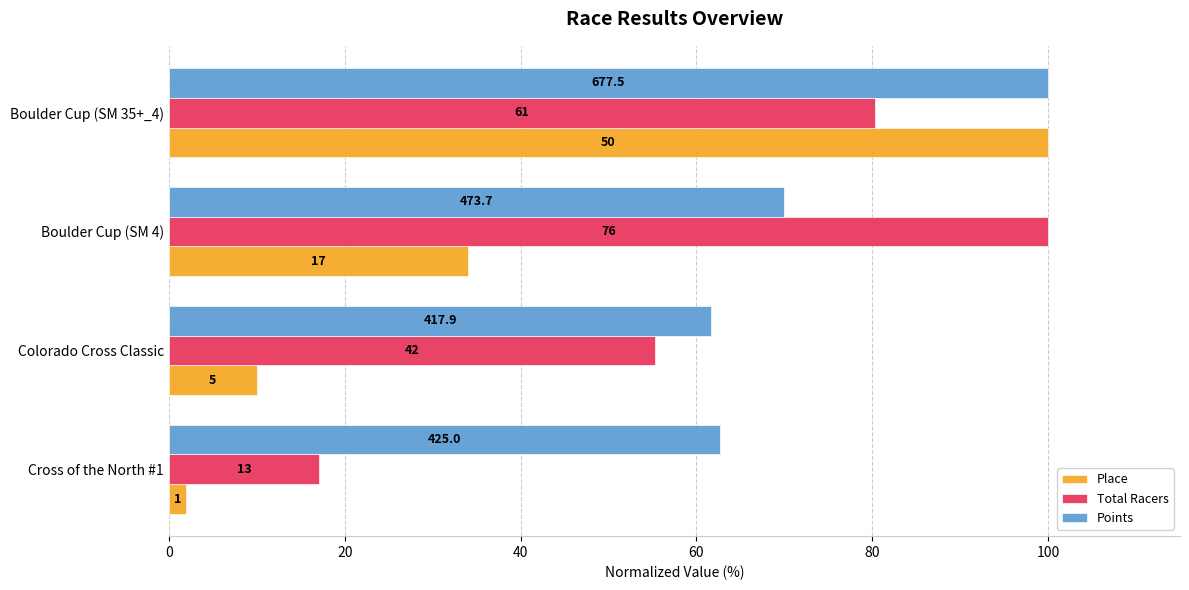

Reading left to right, transcribe all the data shown in this chart.

Place: 2.0	10.0	34.0	100.0
Total Racers: 17.1	55.3	100.0	80.3
Points: 62.7	61.7	69.9	100.0